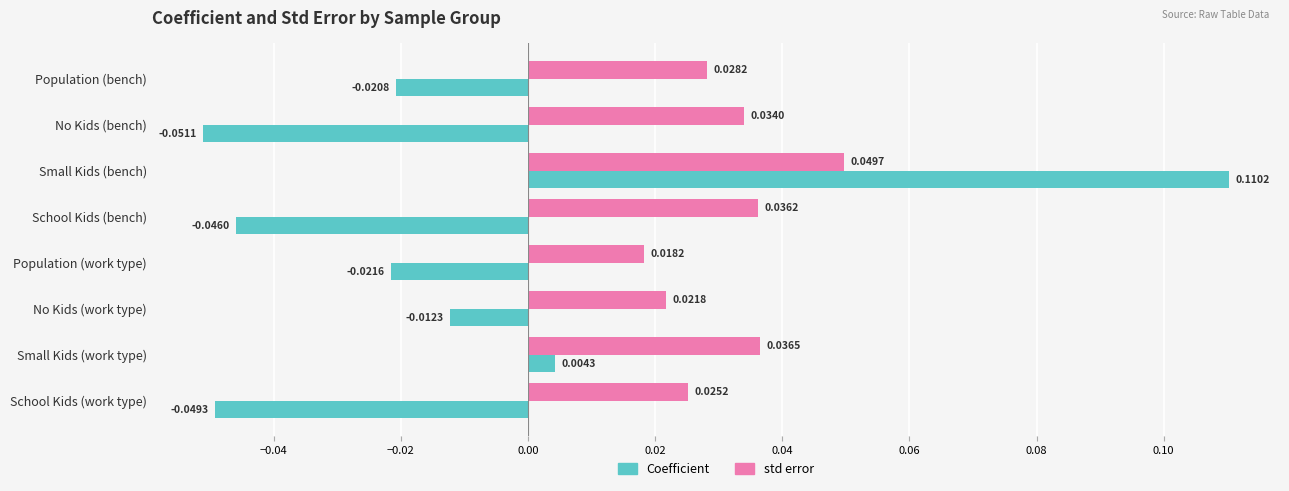

List the series in order of their overall mean, lowest first.

Coefficient, std error